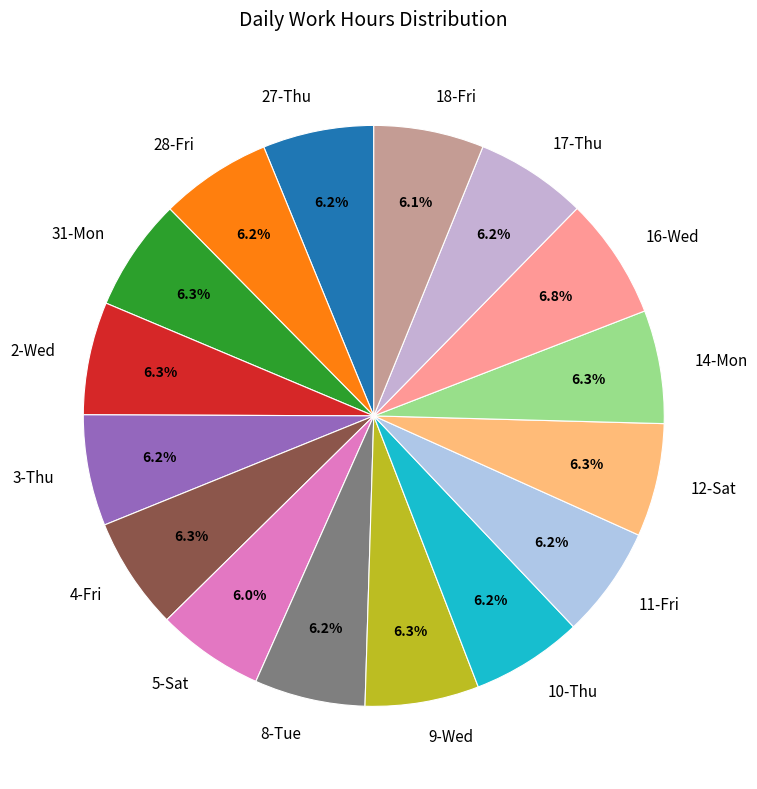

Is it true that 16-Wed is 7% of the pie?

True